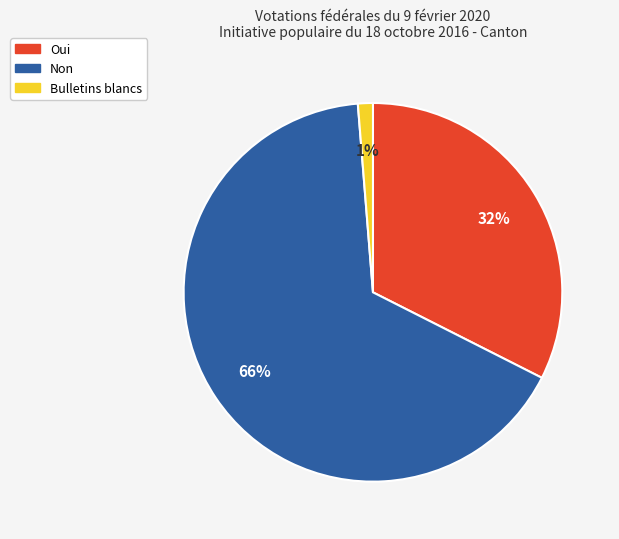

True or false: Bulletins blancs accounts for 11% of the total.

False